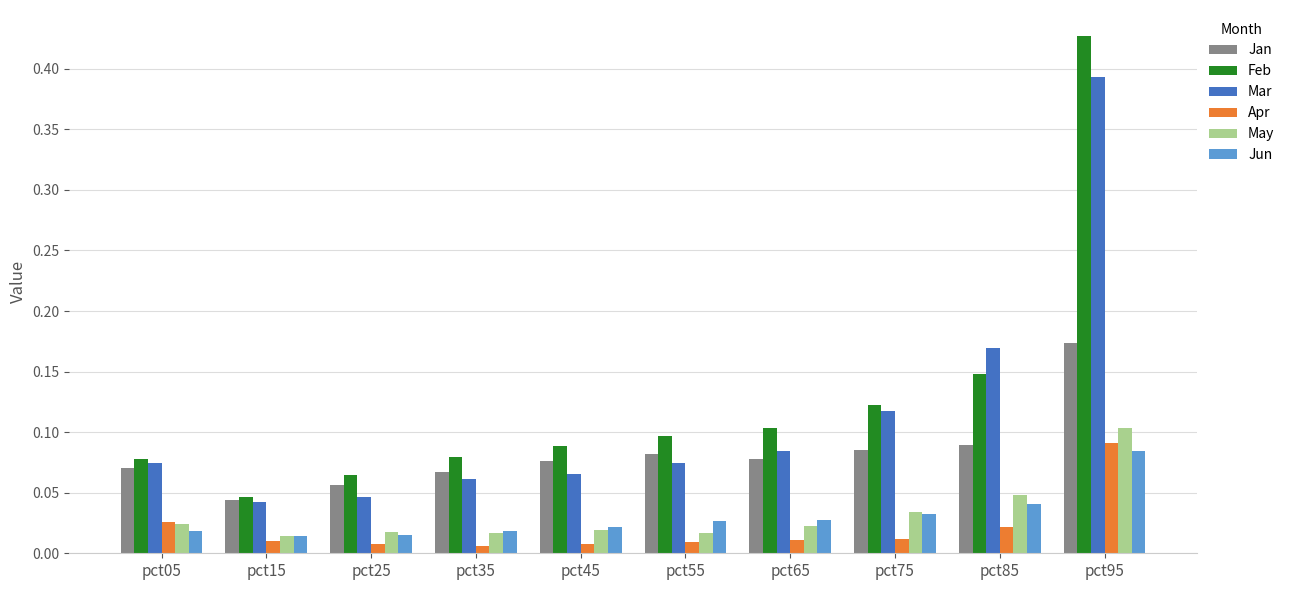

Is the value of Mar at pct45 greater than the value of Jan at pct05?

No